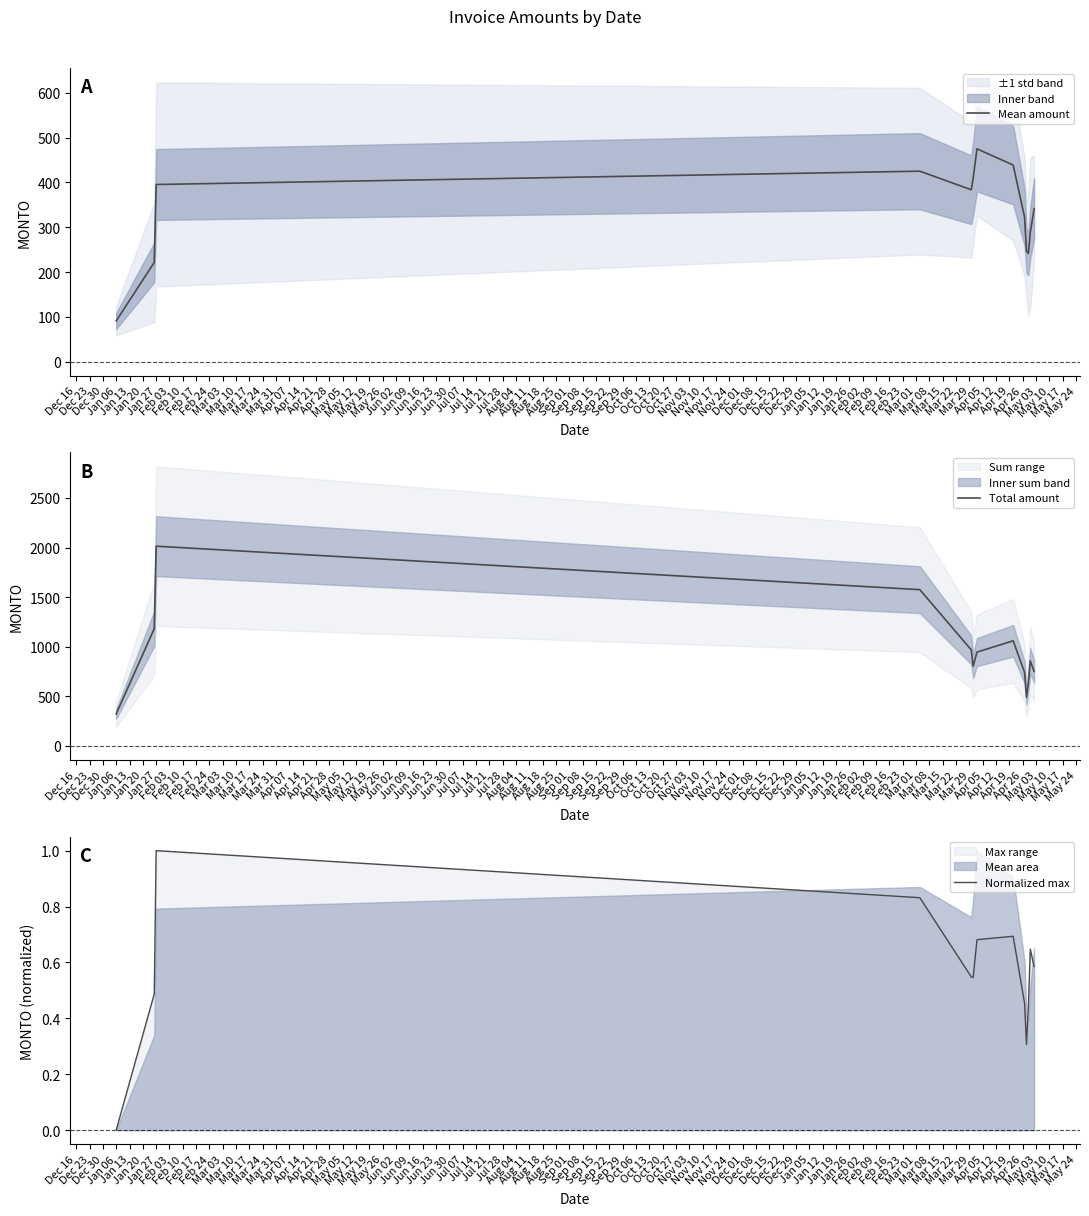

Where is the first local maximum for Normalized max?

Jan 27